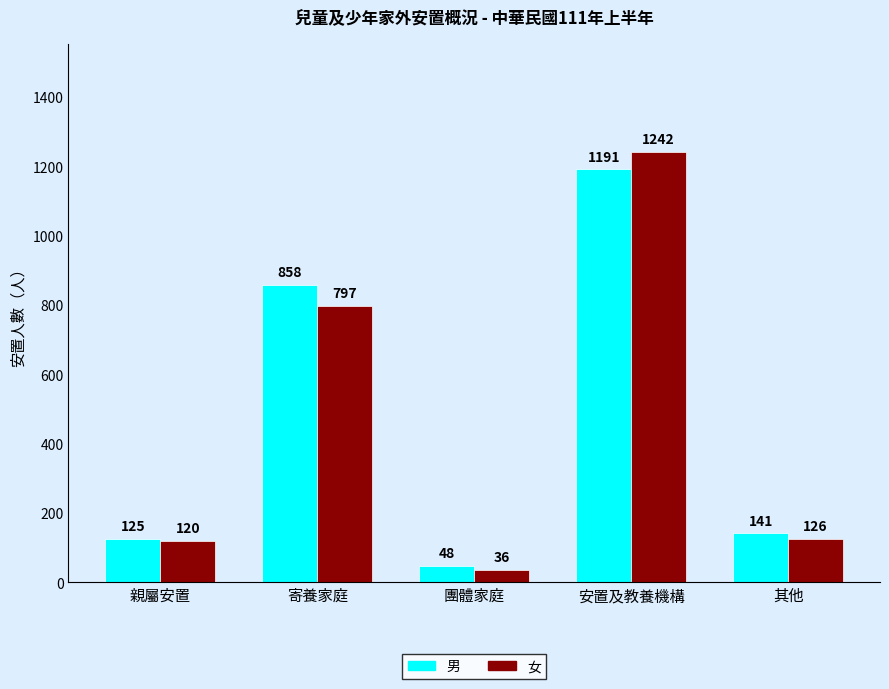

What position from the left is 寄養家庭?

2